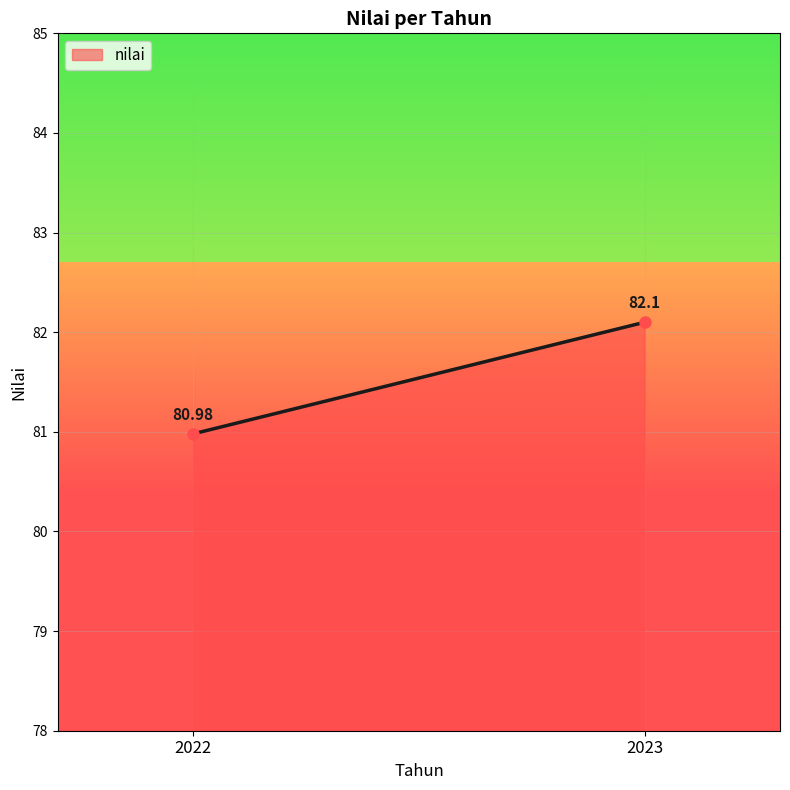

What is the change in value from 2022 to 2023?

+1.1